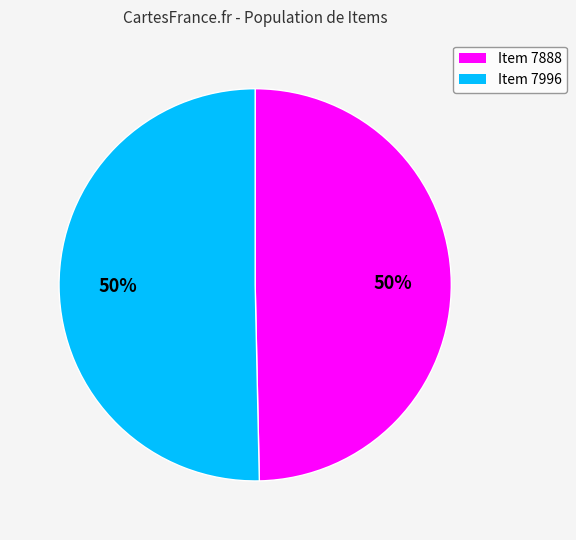

Is the sum of Item 7996 and Item 7888 greater than half?

Yes